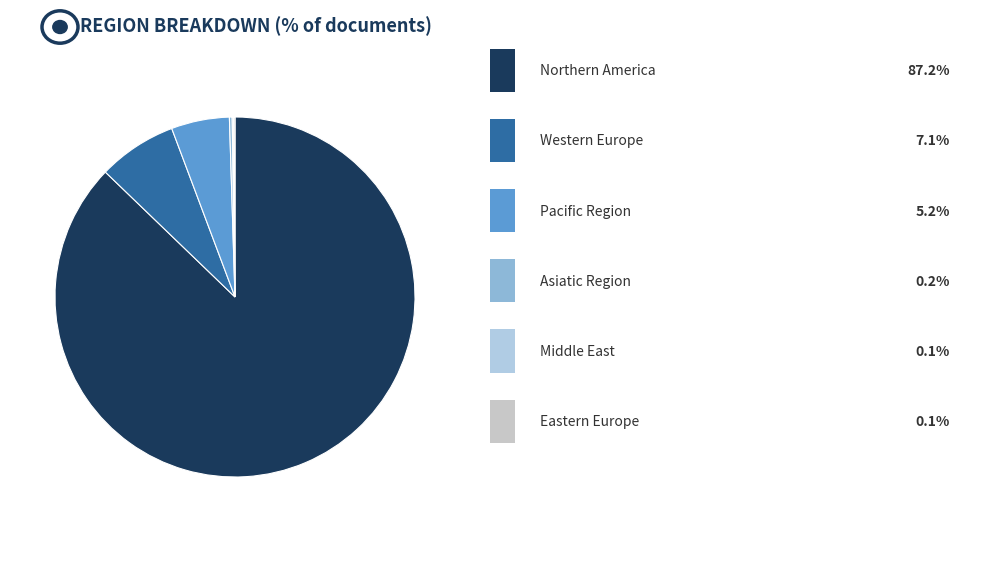

To the nearest percent, what is the average slice percentage?

17%